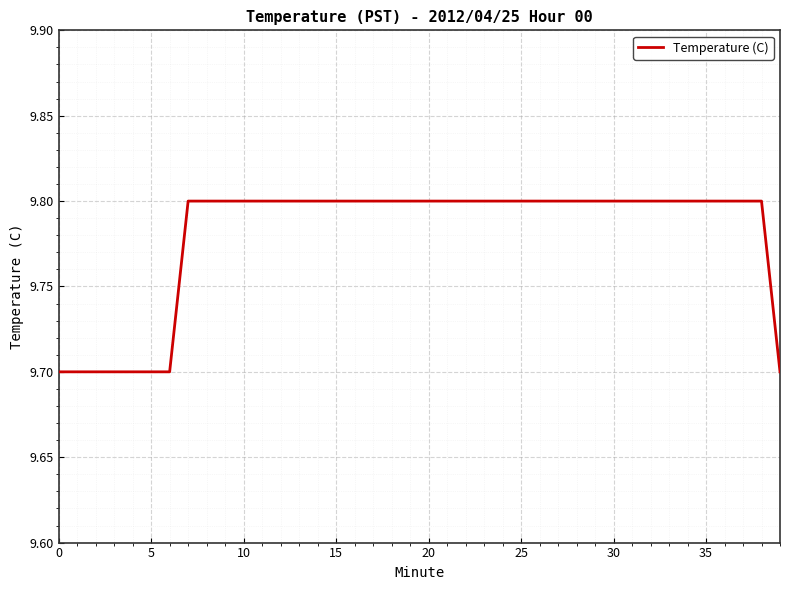

What is the minimum value shown in the chart?

9.7